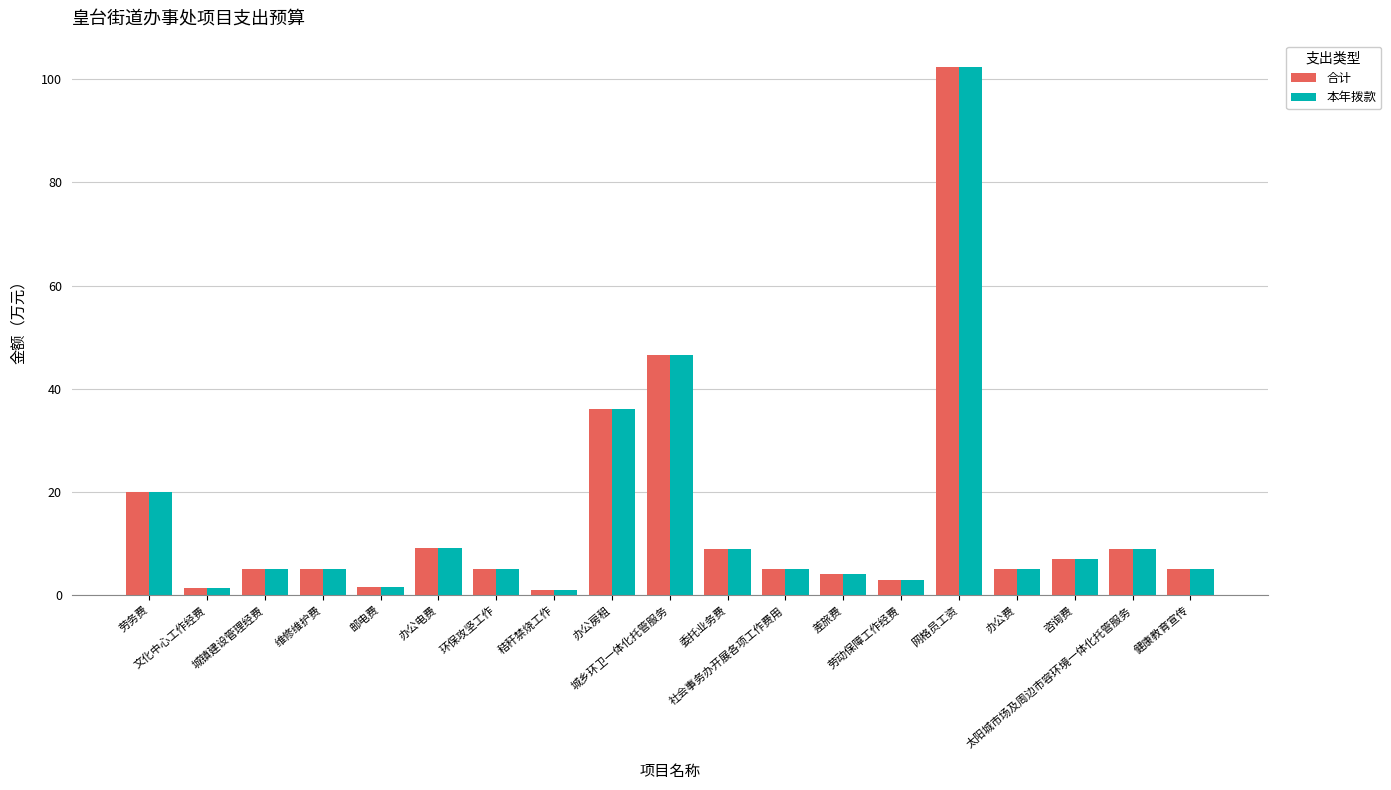

What is the difference between the maximum and minimum values in the 合计 series?

101.3